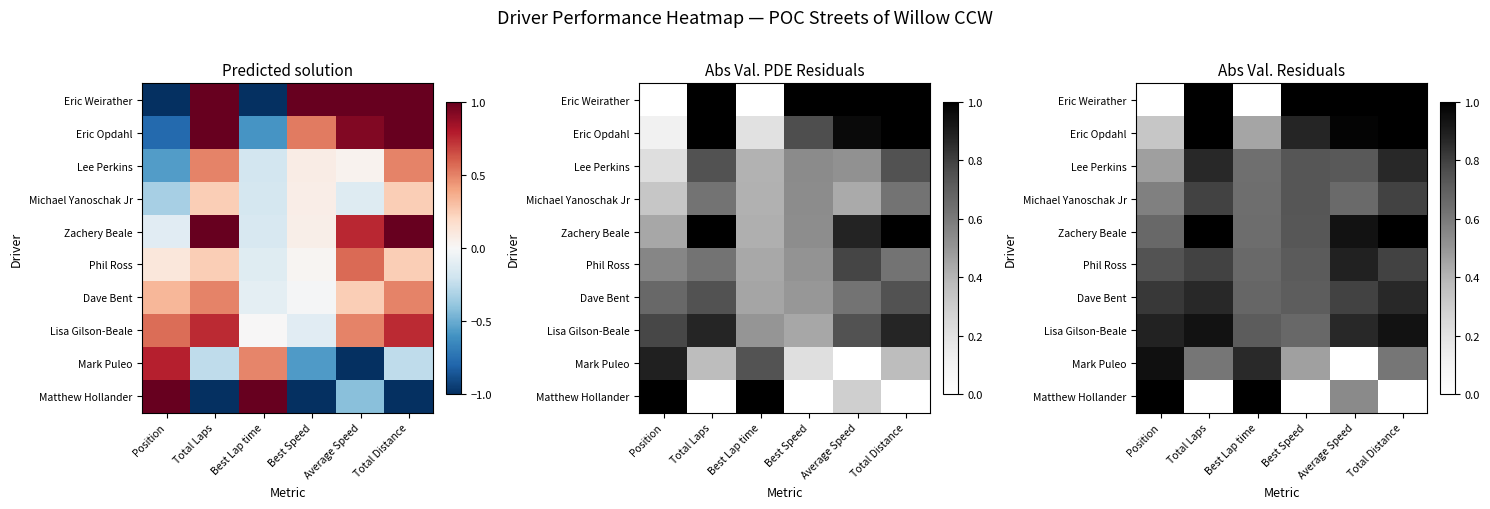

Which category has the lowest value in the Zachery Beale series?

Best Lap time